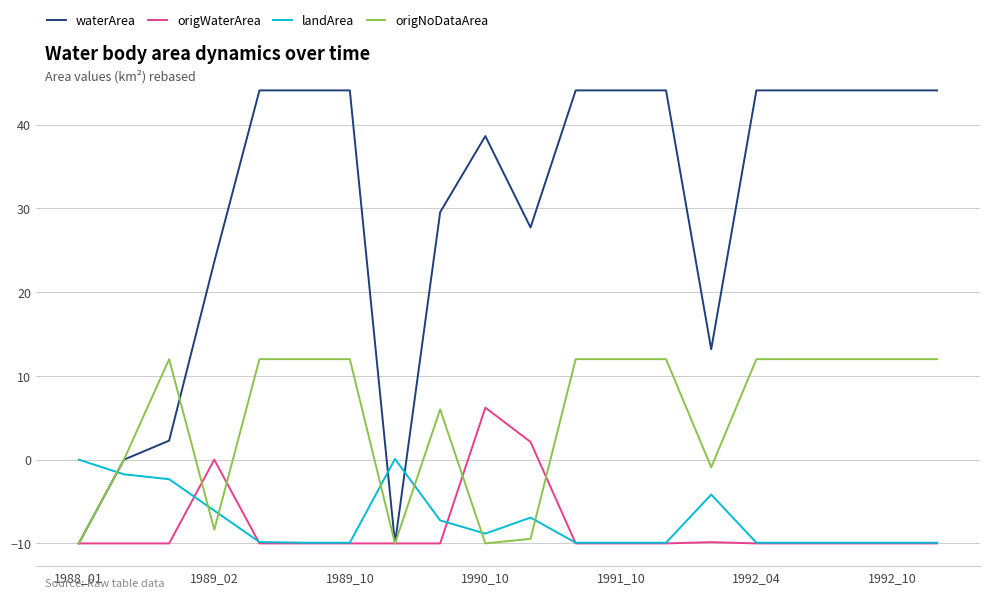

What is the sum of all waterArea values?

600.0